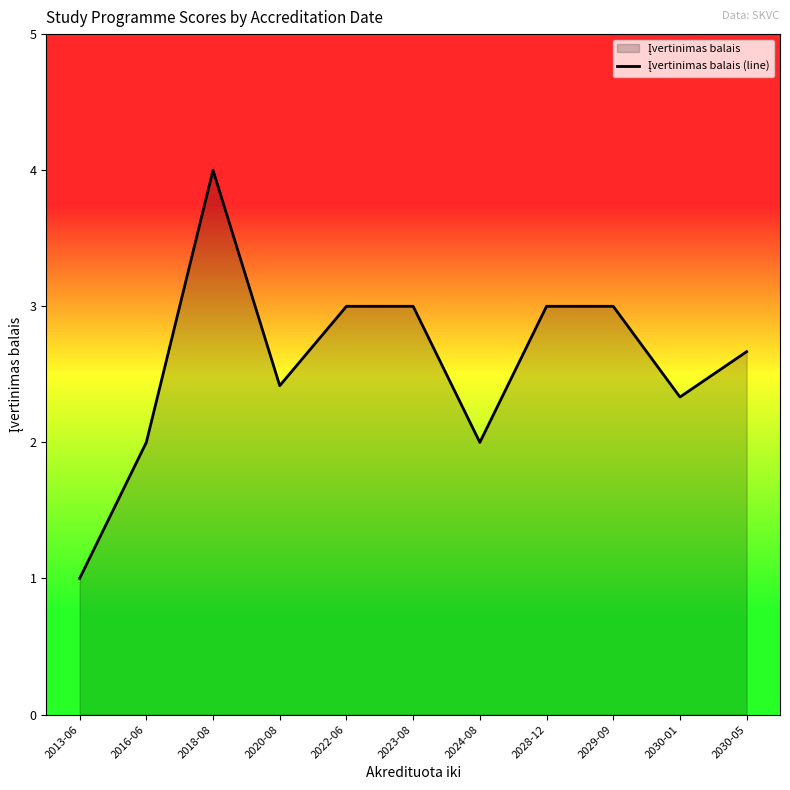

How many interior local peaks (higher than both neighbors) does the data have?

1